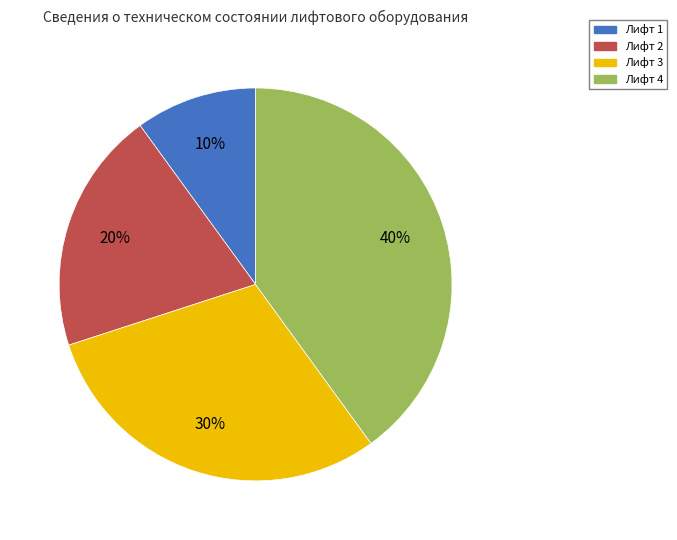

What is the ratio of the value at Лифт 4 to the value at Лифт 1?

4.0